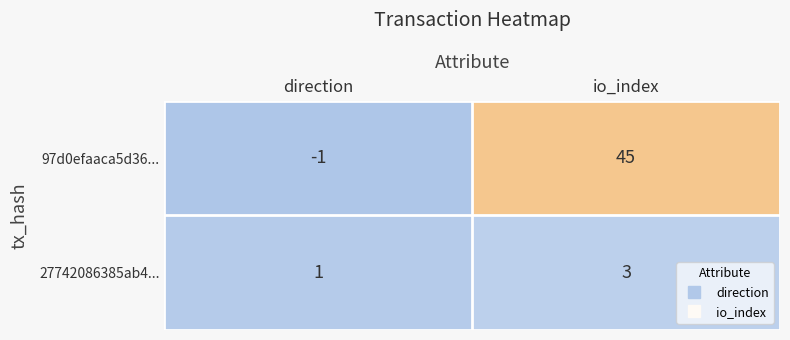

What is the spread (max minus min) of values at io_index?

42